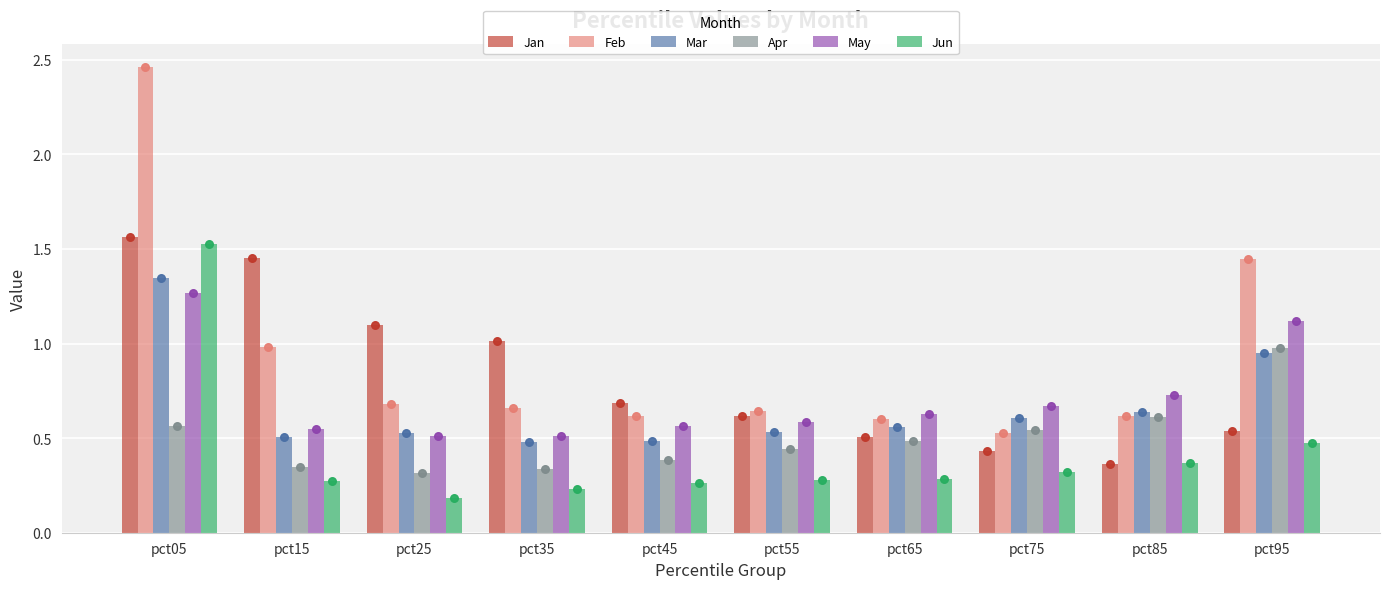

At how many categories does at least one series exceed 1?

5